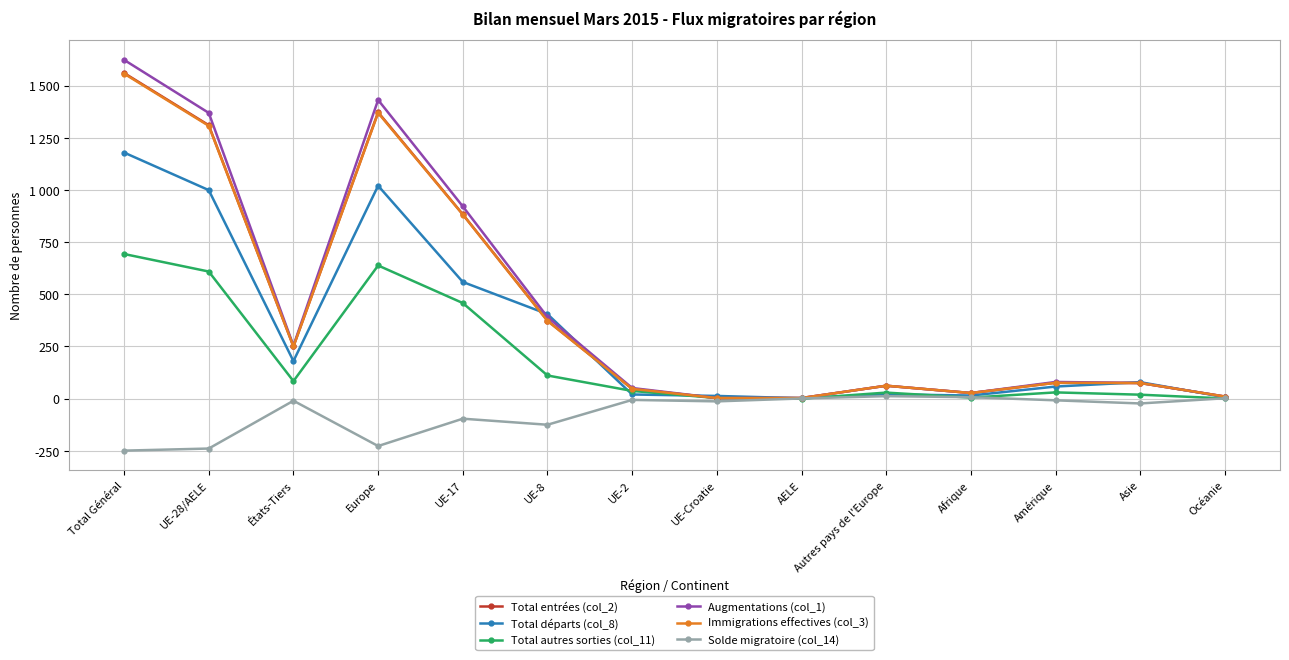

At which label does Total entrées (col_2) first exceed 76?

Total Général